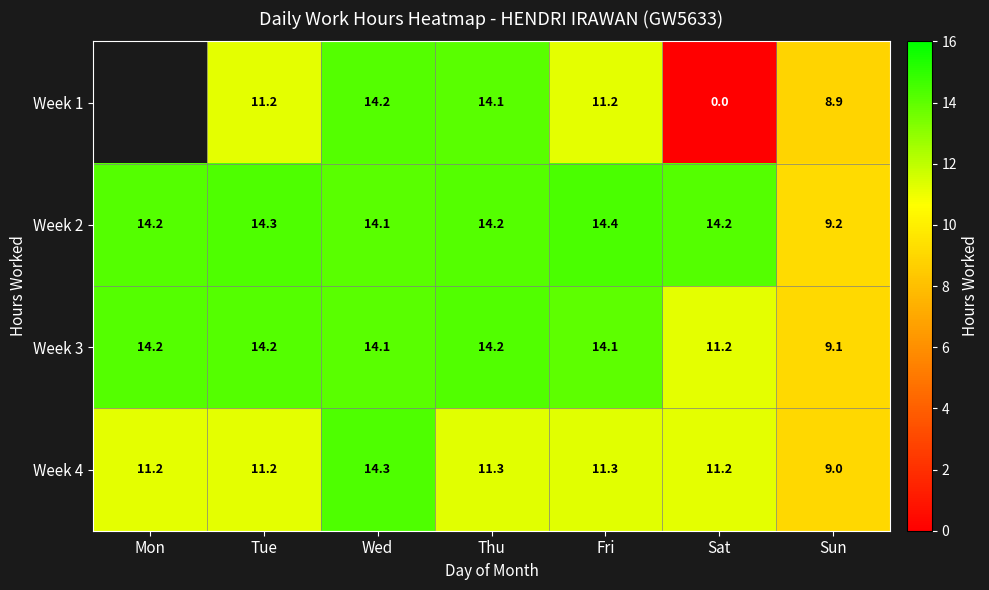

Where does the Week 2 series first go above 14?

Mon